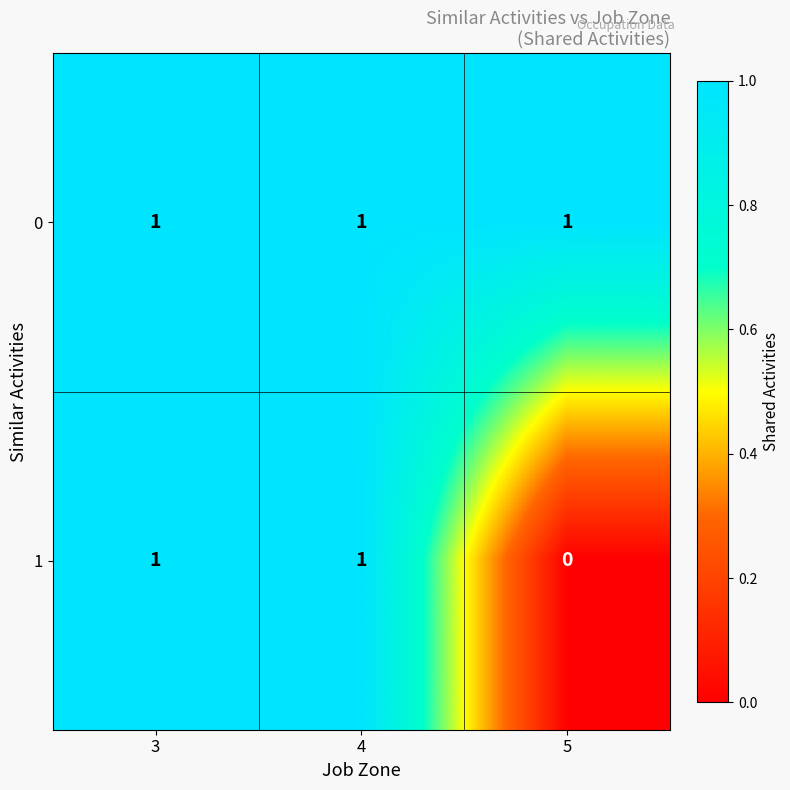

At how many categories does at least one series exceed 0?

3